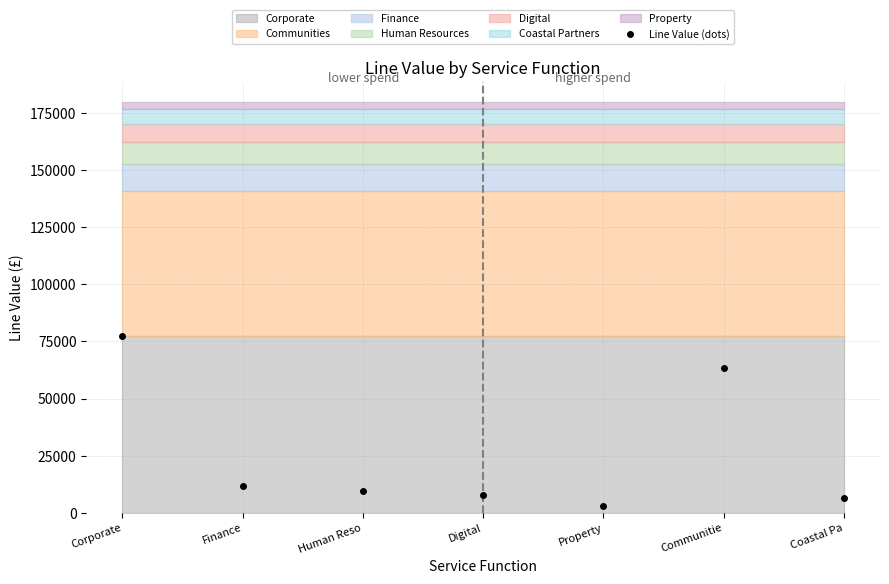

Rank the categories by value from highest to lowest.

Corporate, Communitie, Finance, Human Reso, Digital, Coastal Pa, Property